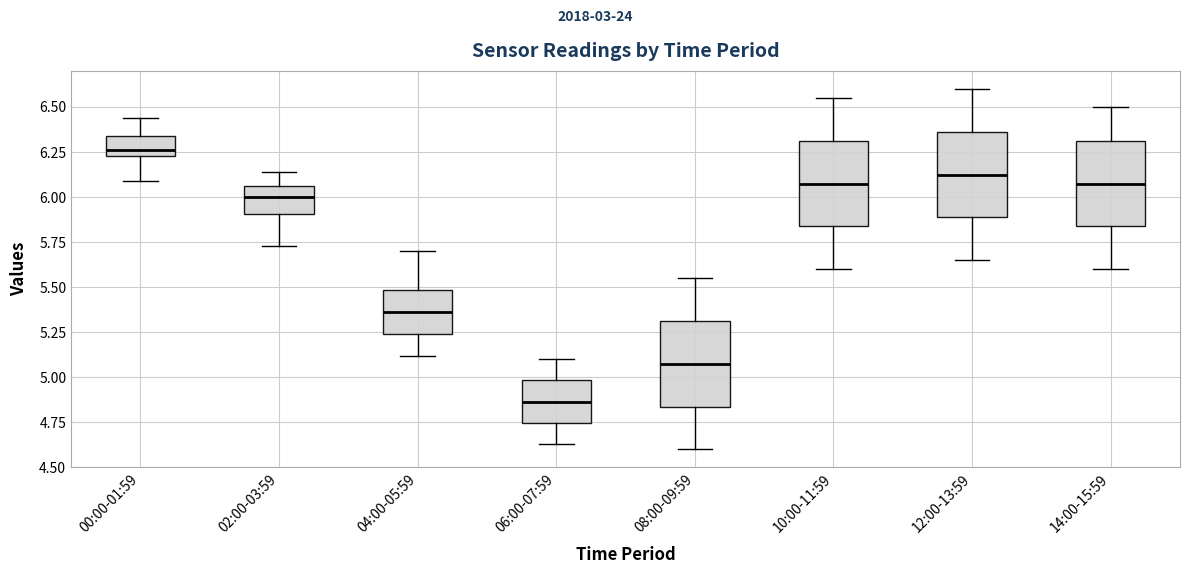

Where does the upper whisker of the box for 00:00-01:59 end on the y-axis? The values are not printed on the chart, so give them approximately, as read against the axis.

6.45